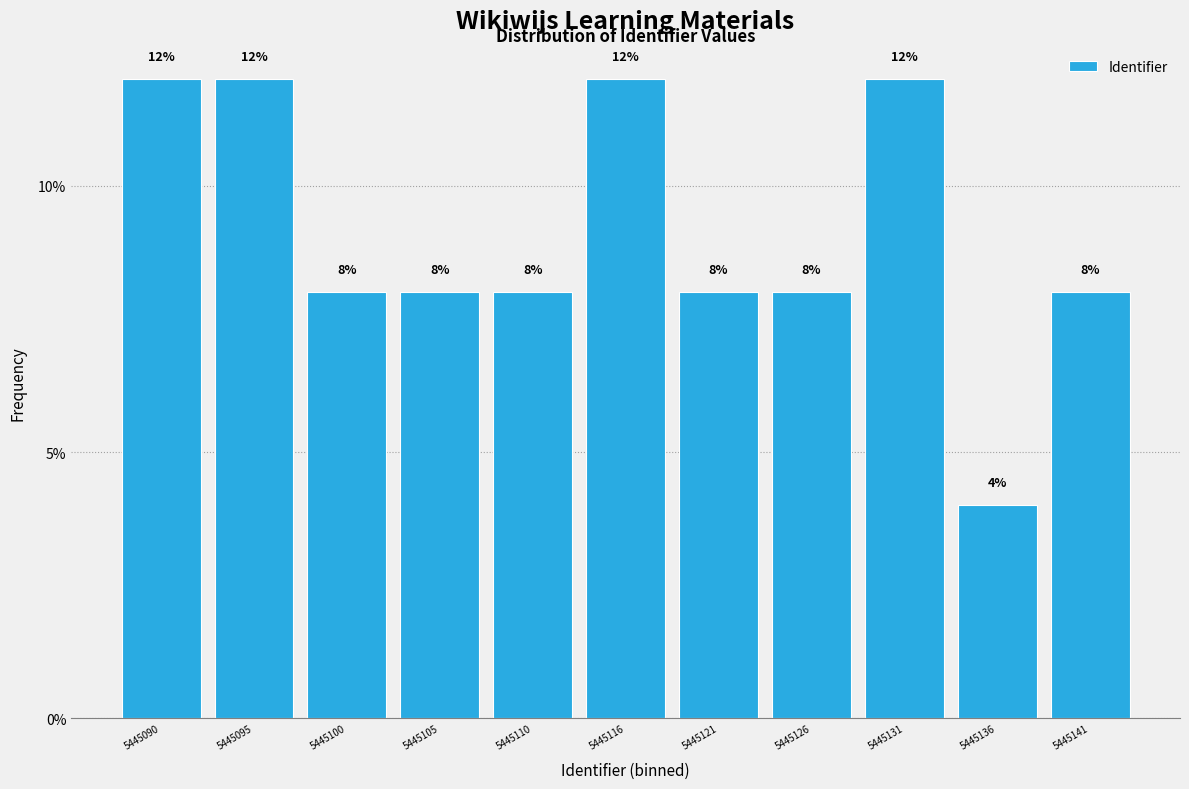

Reading left to right, transcribe this chart: for each bar, give the range it covers on the x-axis and its height. The bar edges are not printed on the chart, so give them approximately, as read against the axis.

5445087 to 5445092: 12
5445092 to 5445097: 12
5445097 to 5445103: 8
5445103 to 5445108: 8
5445108 to 5445113: 8
5445113 to 5445118: 12
5445118 to 5445123: 8
5445123 to 5445128: 8
5445128 to 5445134: 12
5445134 to 5445139: 4
5445139 to 5445144: 8